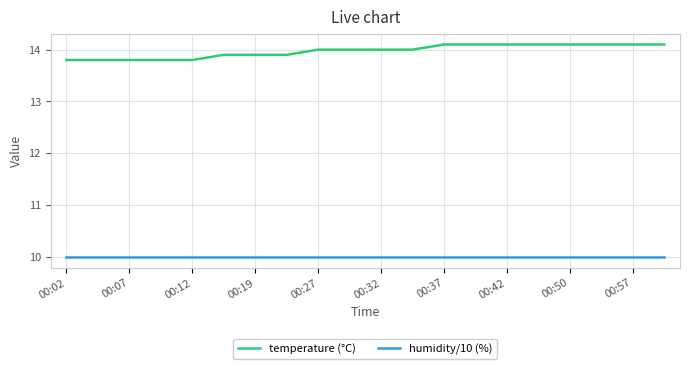

What is the difference between the maximum and minimum values in the temperature (°C) series?

0.3